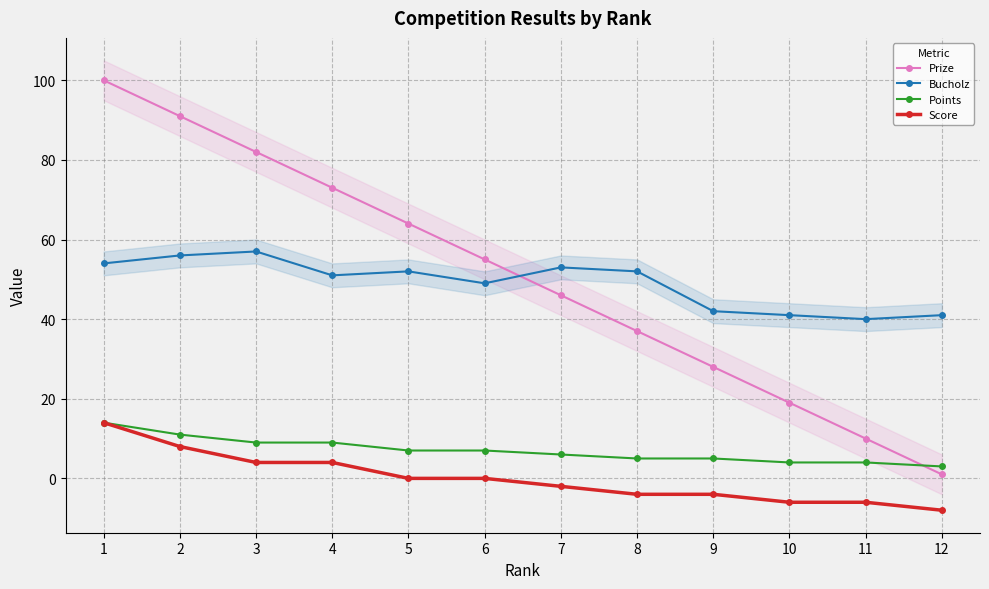

The value of Bucholz at 8 is 26. True or false?

False